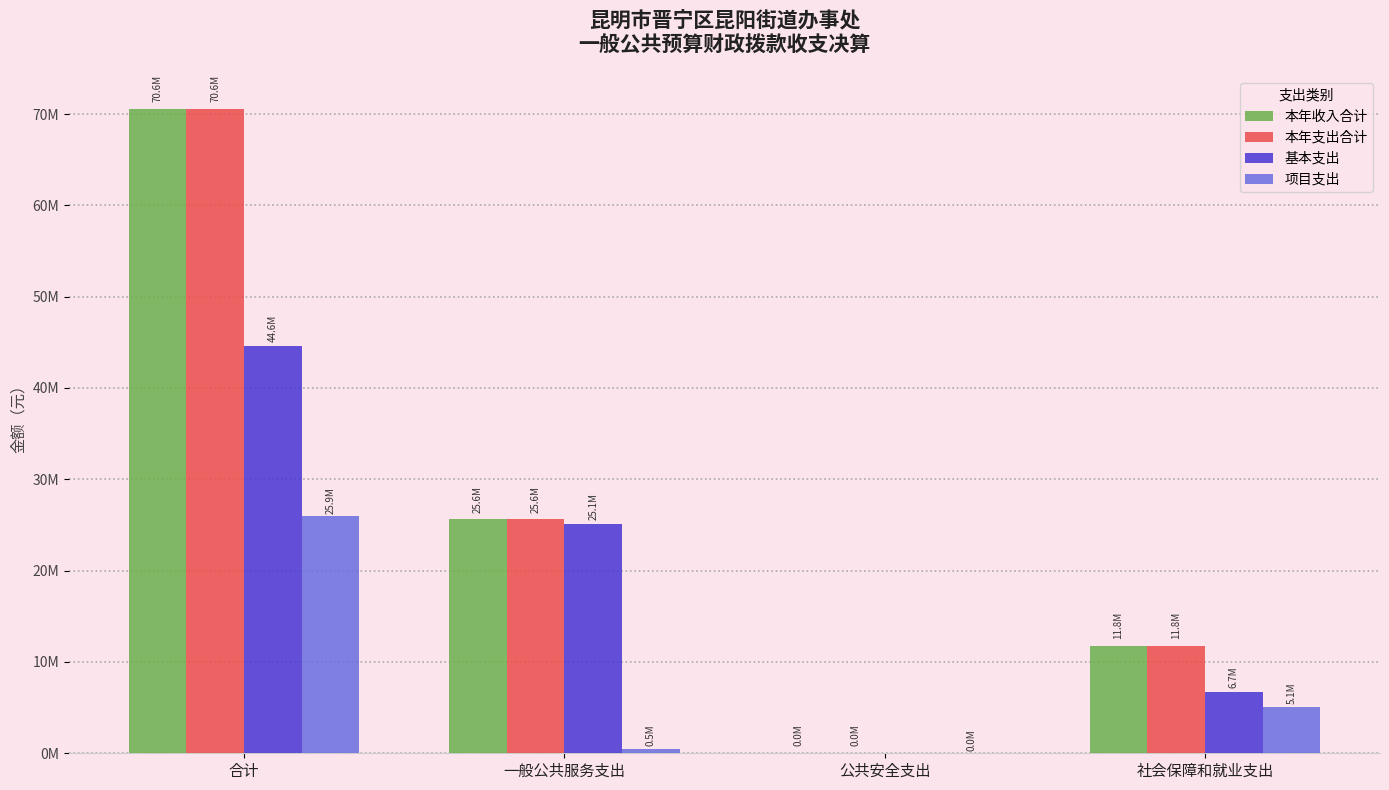

What are all the series names shown in the legend?

本年收入合计, 本年支出合计, 基本支出, 项目支出